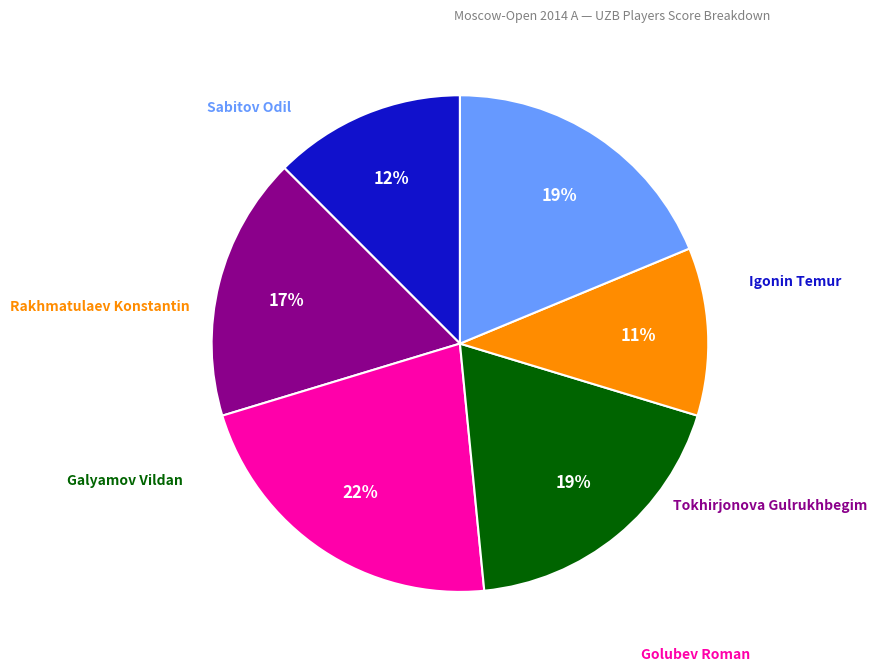

Is there any slice that represents more than half of the pie?

No